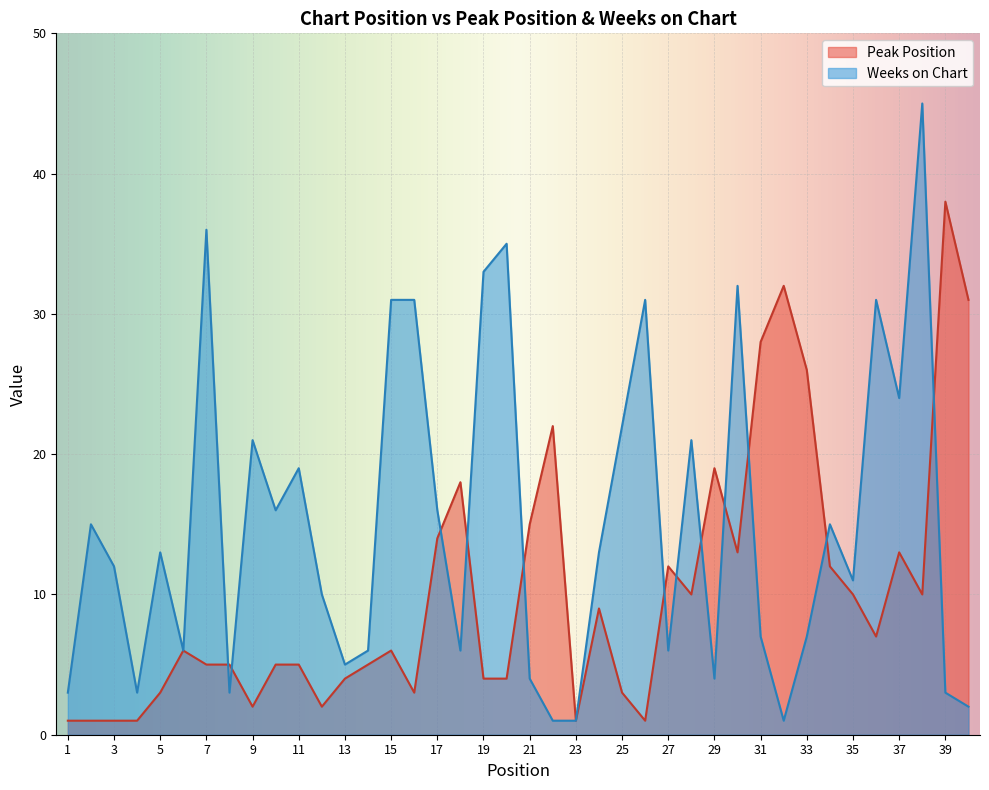

What is the greatest value displayed?

45